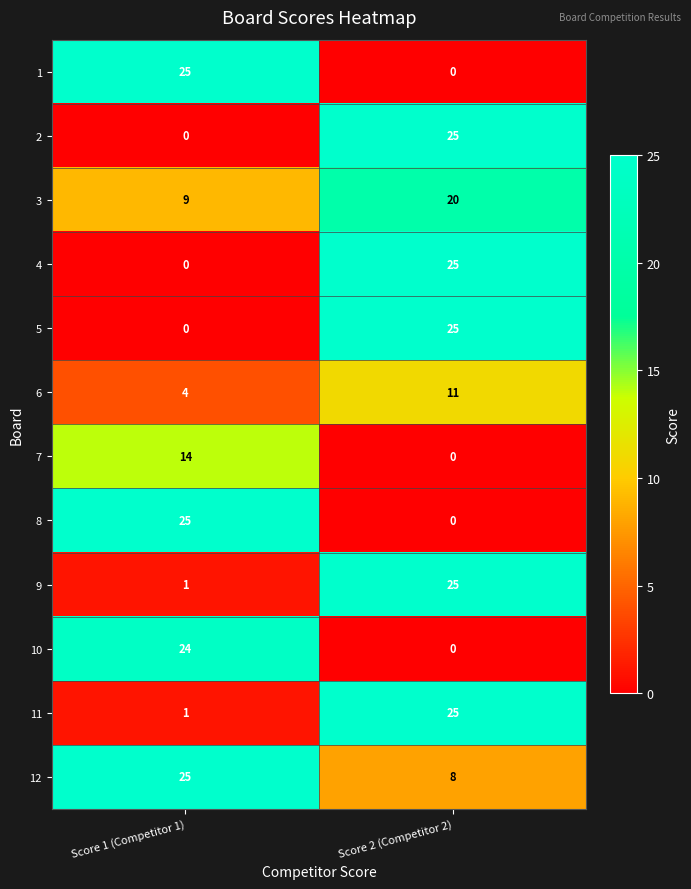

At which label is 3 closest to 14?

Score 1 (Competitor 1)